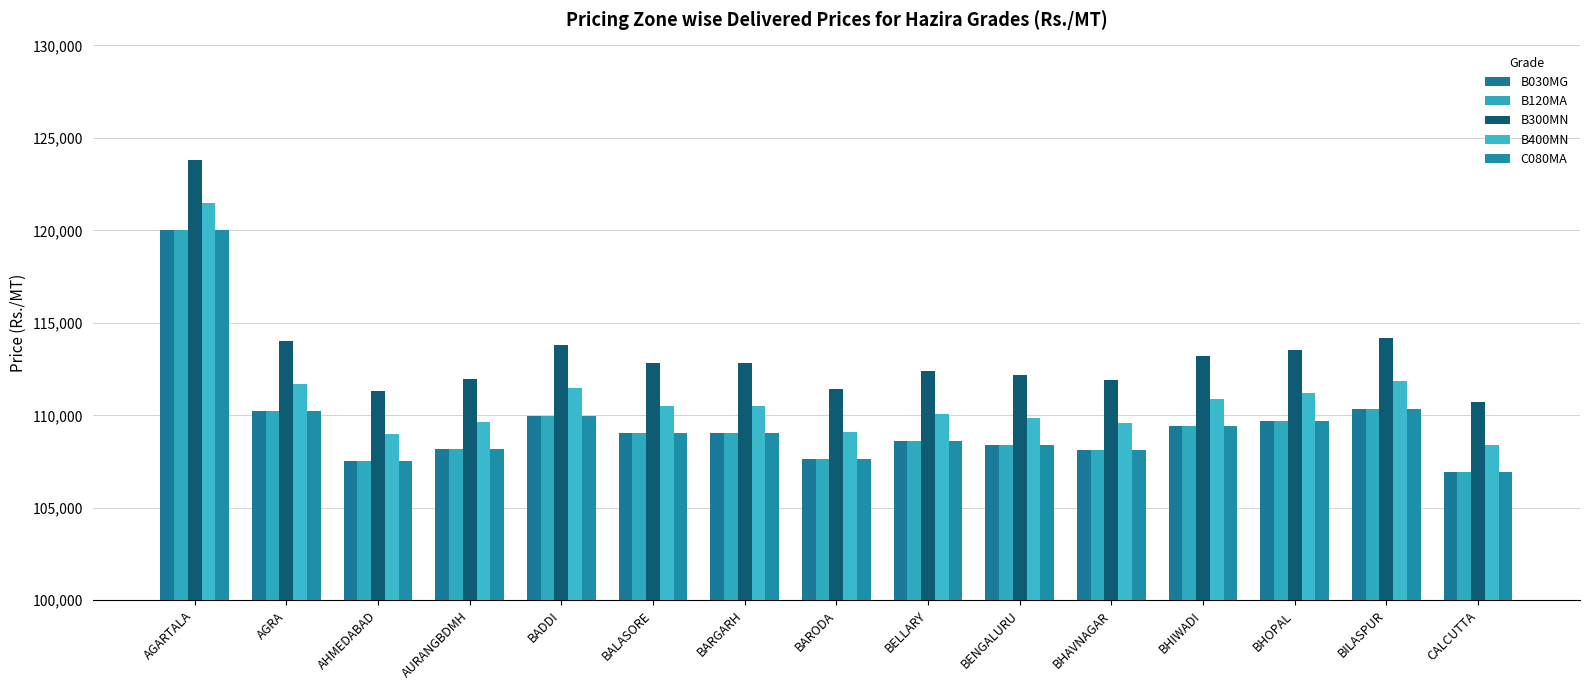

Does the chart contain any negative values?

No